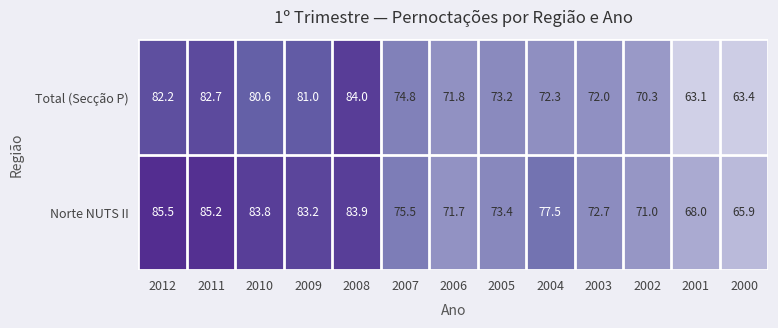

Which label corresponds to the largest value in the chart?

2012